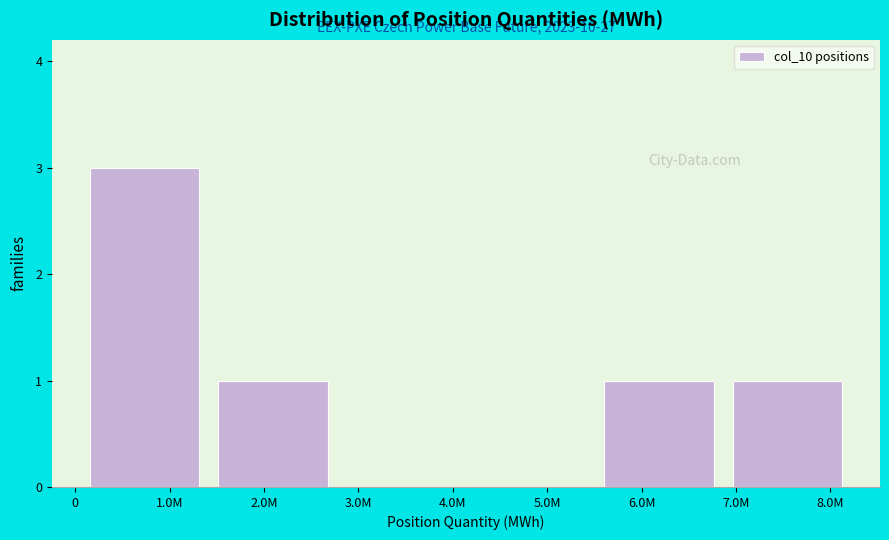

Reading left to right, extract all data points from this chart.

1.0M=3	2.0M=1	3.0M=0	5.0M=0	6.0M=1	8.0M=1